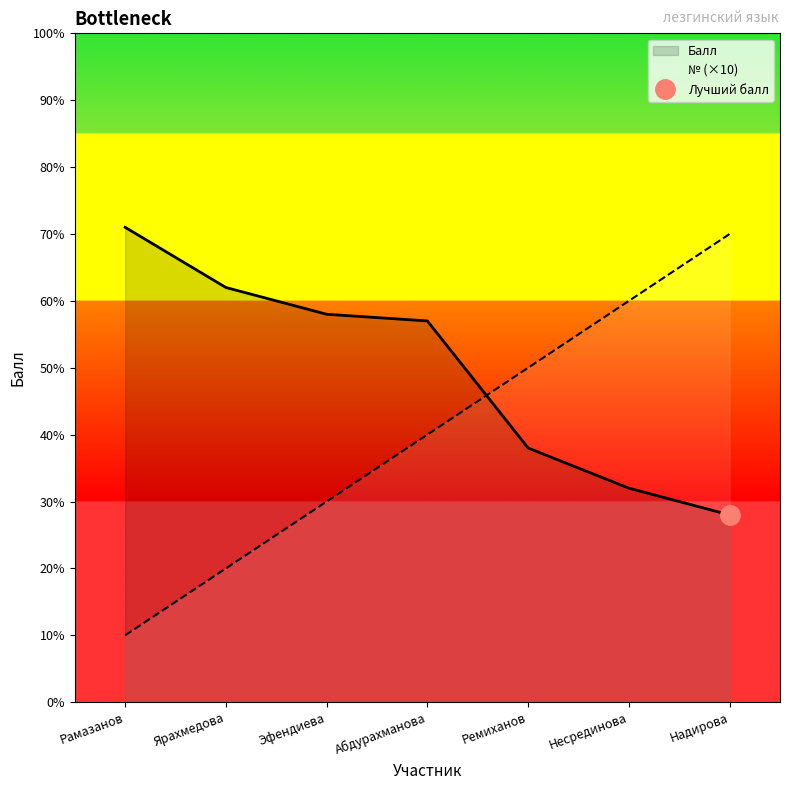

At which category does the chart reach its peak across all series?

Рамазанов